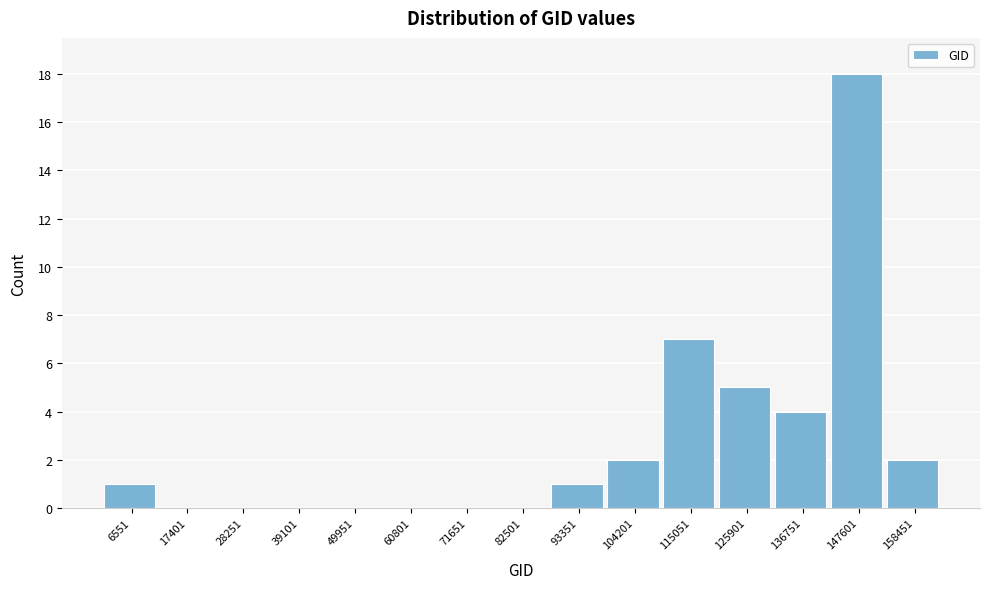

Reading left to right, transcribe all the data shown in this chart.

6551=1	17401=0	28251=0	39101=0	49951=0	60801=0	71651=0	82501=0	93351=1	104201=2	115051=7	125901=5	136751=4	147601=18	158451=2